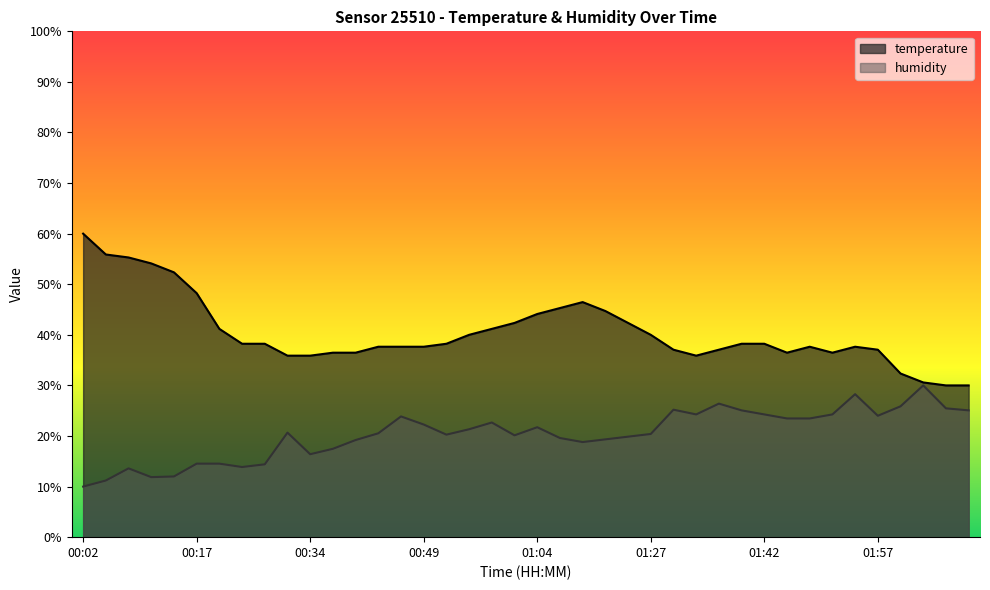

Where is the first local minimum for humidity?

00:11